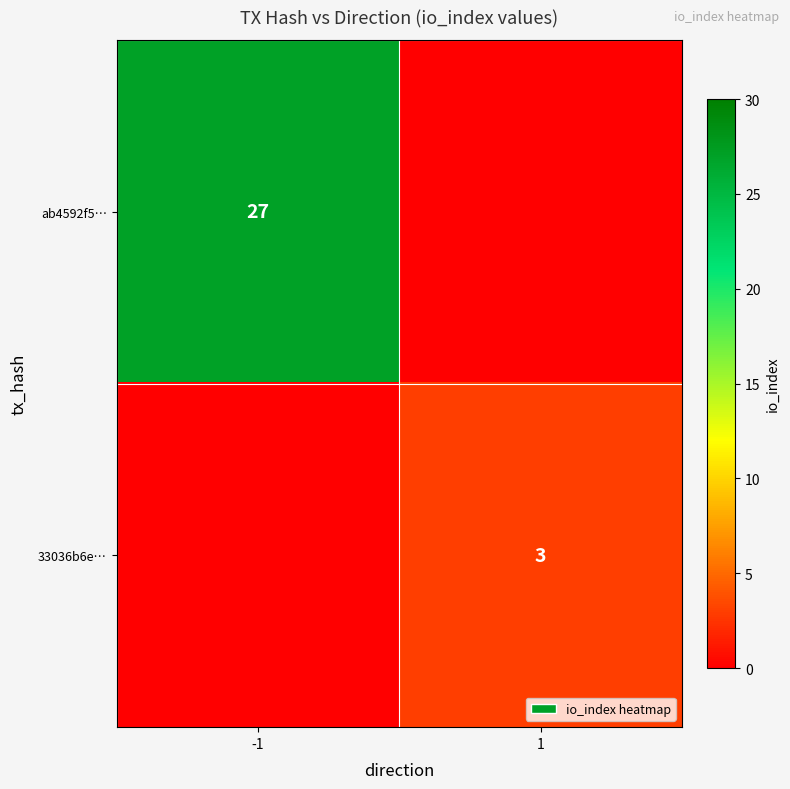

The 33036b6e… series shows 3 at 1. True or false?

True